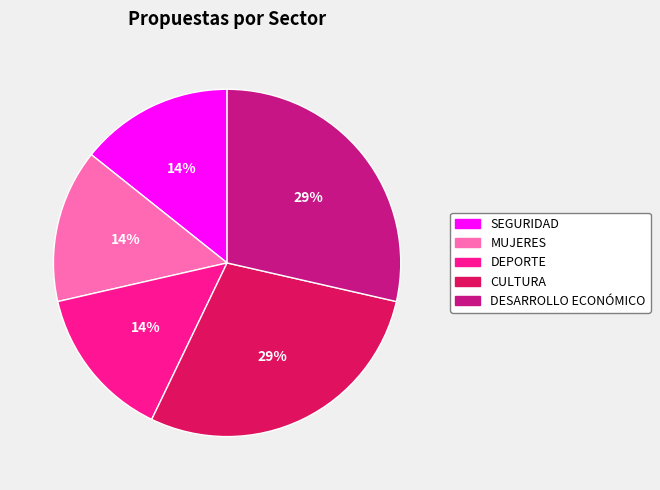

Does DESARROLLO ECONÓMICO account for over 50% of the chart?

No